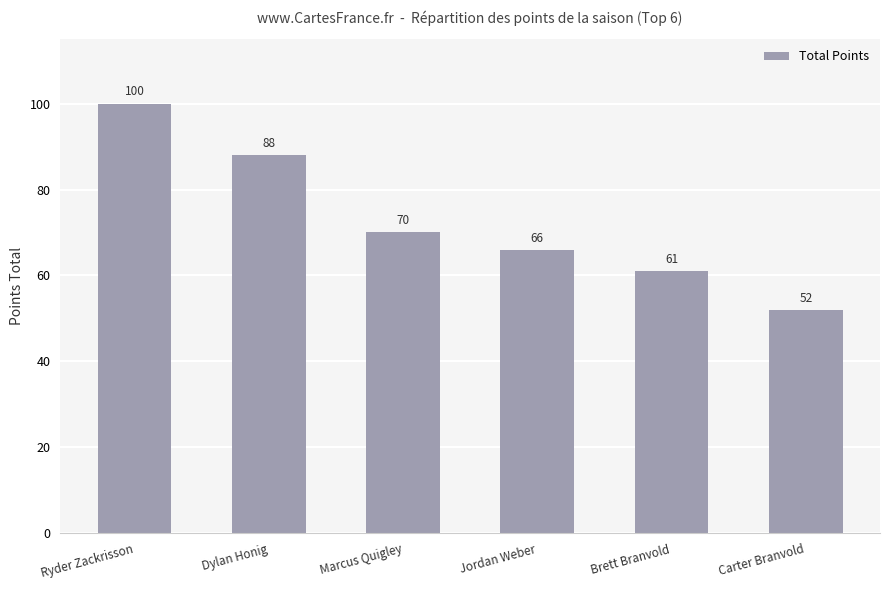

Which has a higher value, Jordan Weber or Ryder Zackrisson?

Ryder Zackrisson